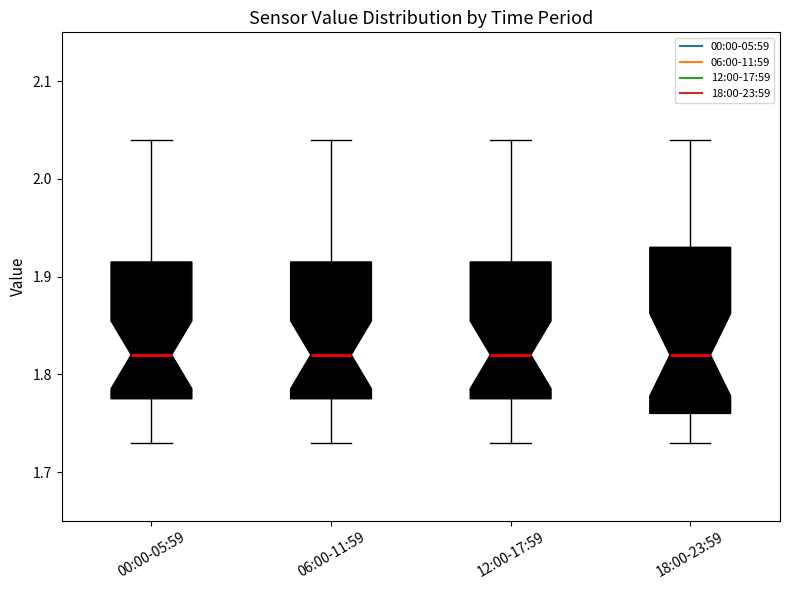

Reading left to right, transcribe this box plot: for each box, give where its median line is, the range the box spans, and where its two whiskers end, as read against the y-axis. The values are not printed on the chart, so give them approximately, as read against the axis.

00:00-05:59: median 1.82, box 1.78 to 1.92, whiskers 1.73 to 2.04
06:00-11:59: median 1.82, box 1.78 to 1.92, whiskers 1.73 to 2.04
12:00-17:59: median 1.82, box 1.78 to 1.92, whiskers 1.73 to 2.04
18:00-23:59: median 1.82, box 1.76 to 1.93, whiskers 1.73 to 2.04